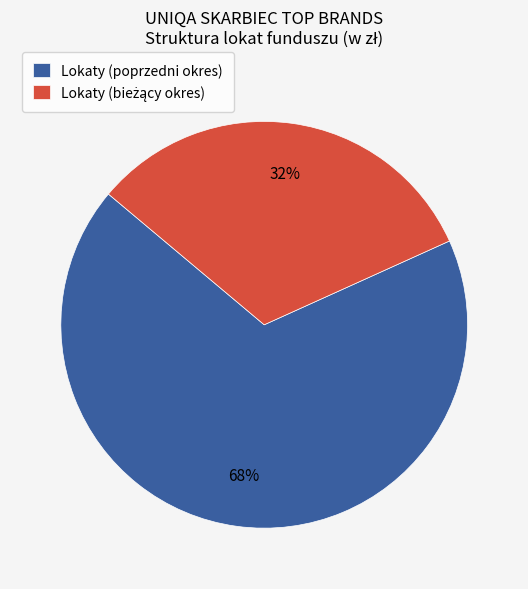

The Lokaty (poprzedni okres) slice represents 54% of the pie. True or false?

False